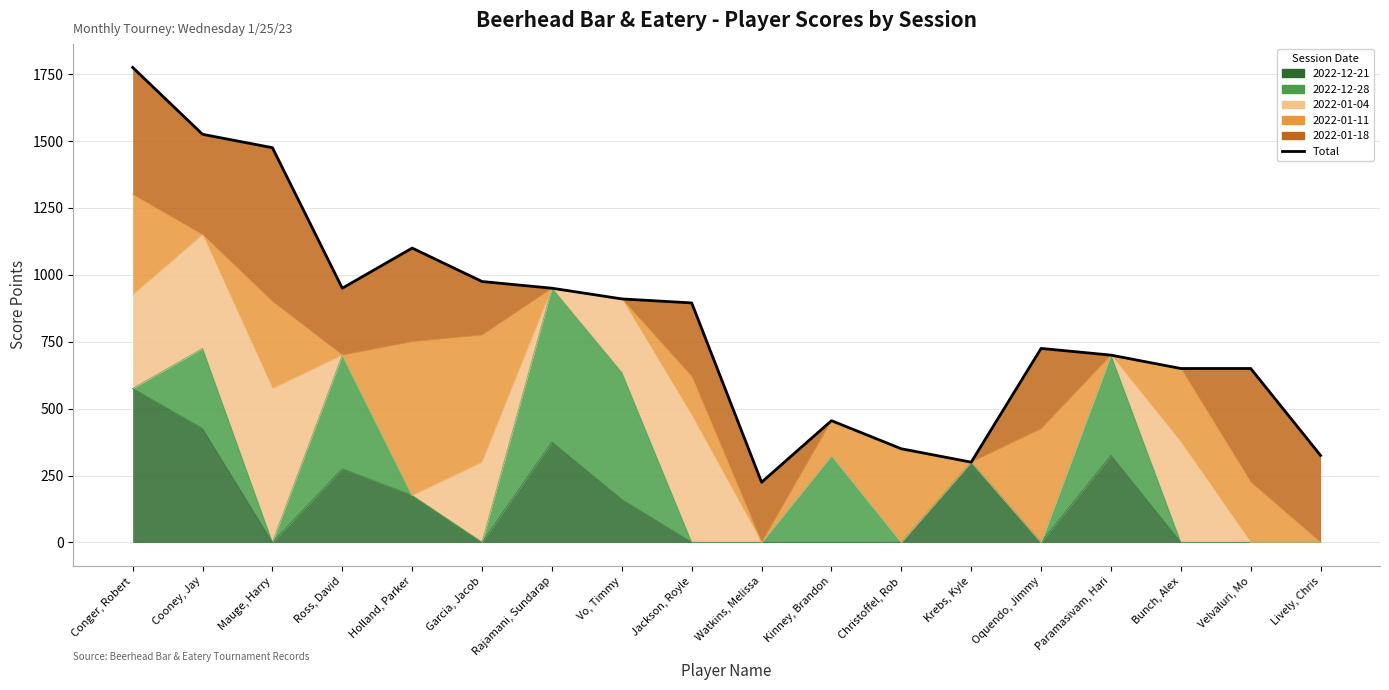

What is the average value?

830